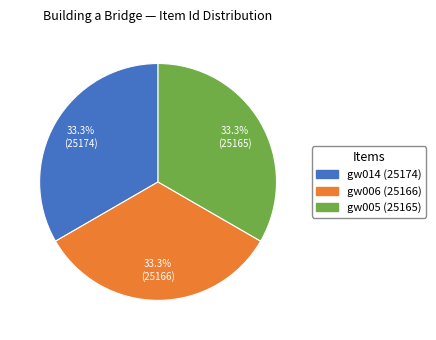

Does any single category account for the majority?

No